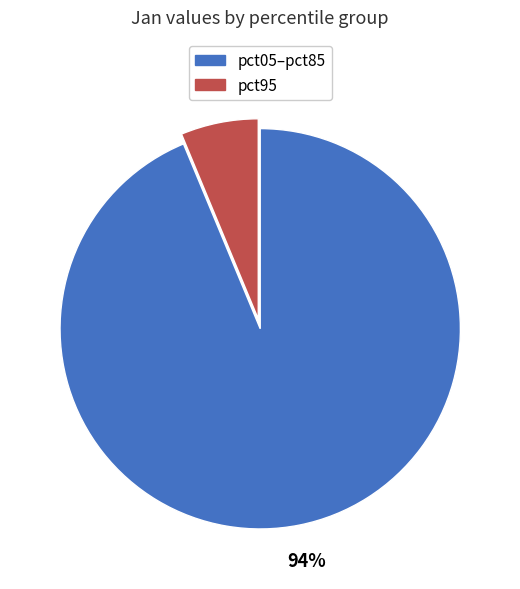

Is there any slice that represents more than half of the pie?

Yes